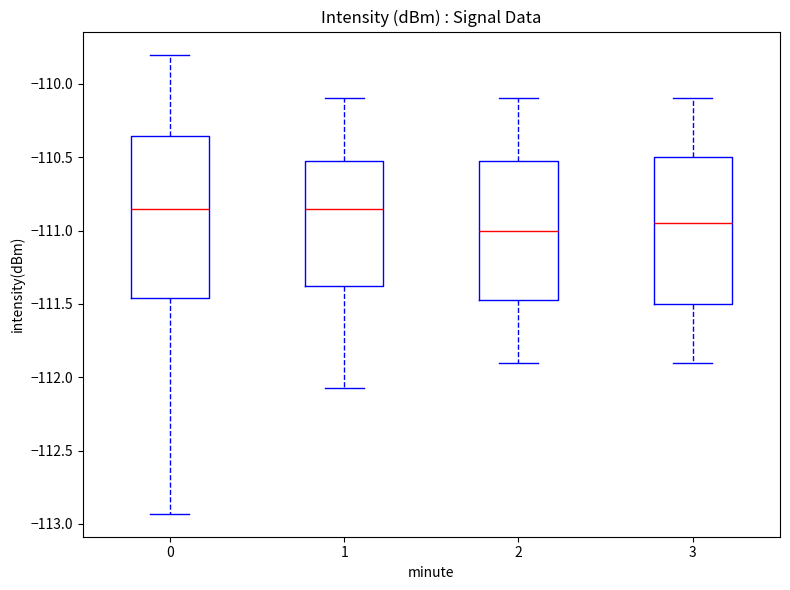

Comparing the boxes themselves (not the whiskers), which one is the tallest?

0